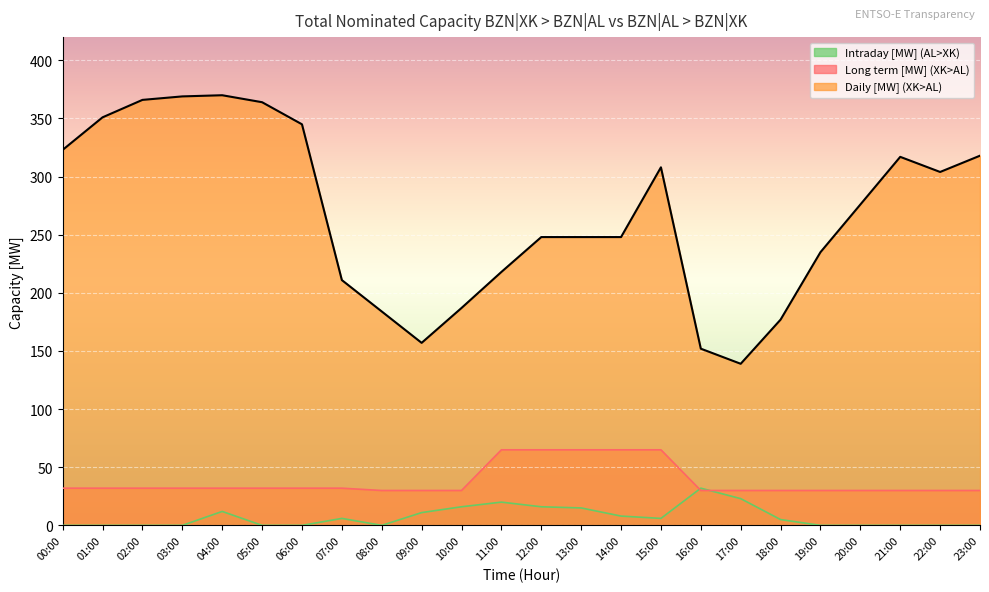

What is the total value across all series at 05:00?

396